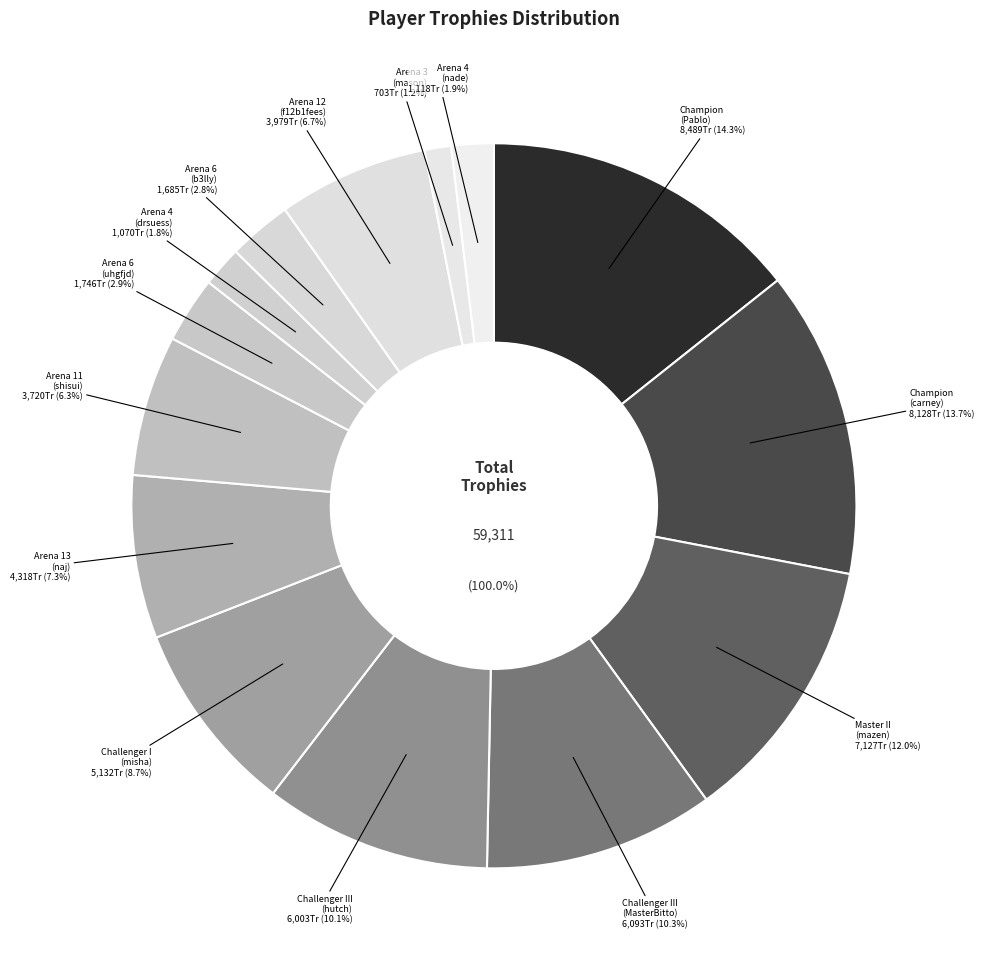

Is there any slice that represents more than half of the pie?

No